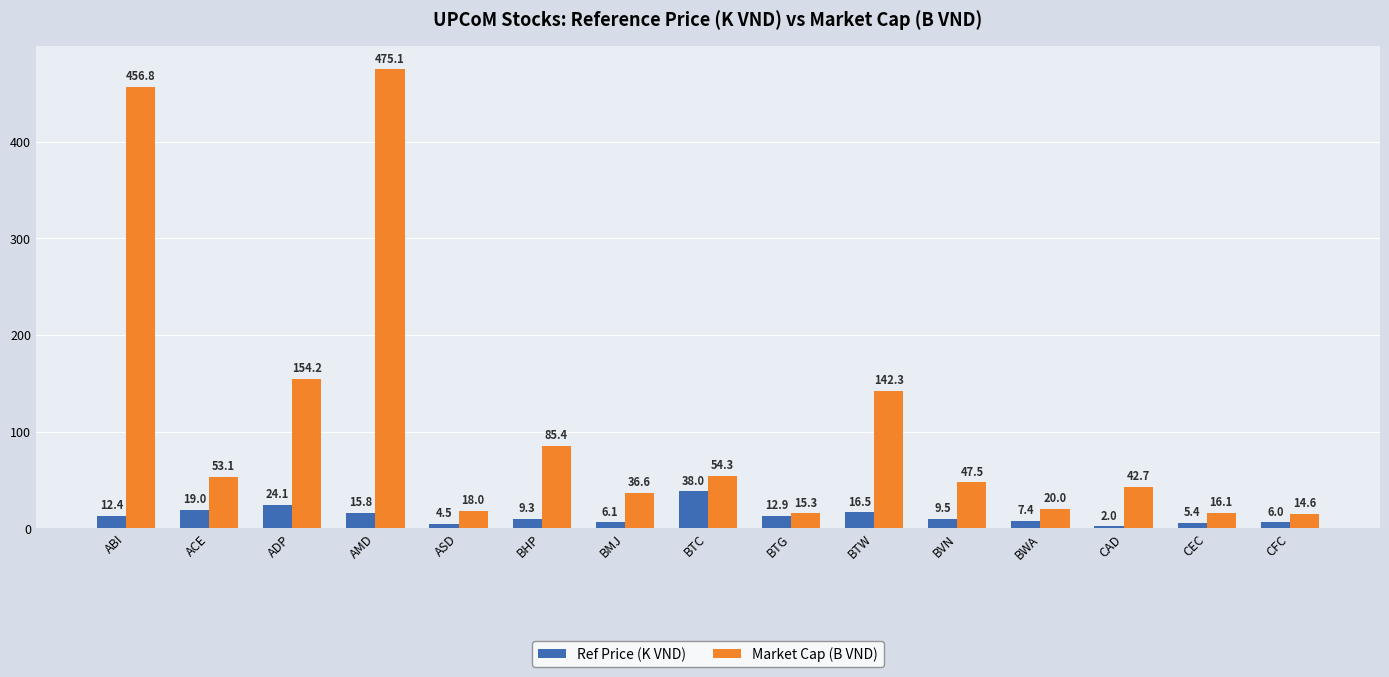

Rank the series at BVN from lowest to highest value.

Ref Price (K VND), Market Cap (B VND)